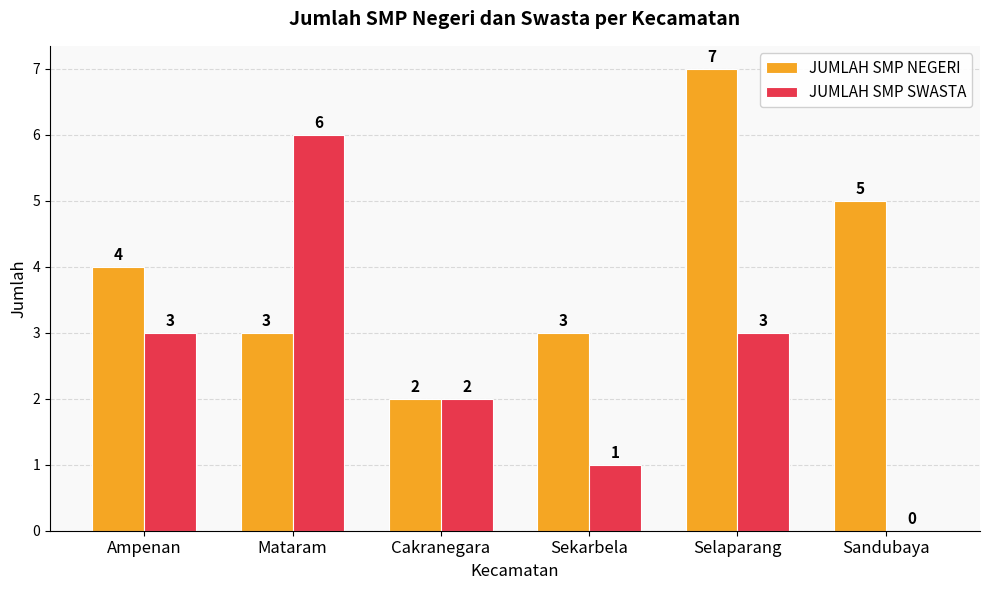

What is the highest value of the JUMLAH SMP NEGERI series?

7